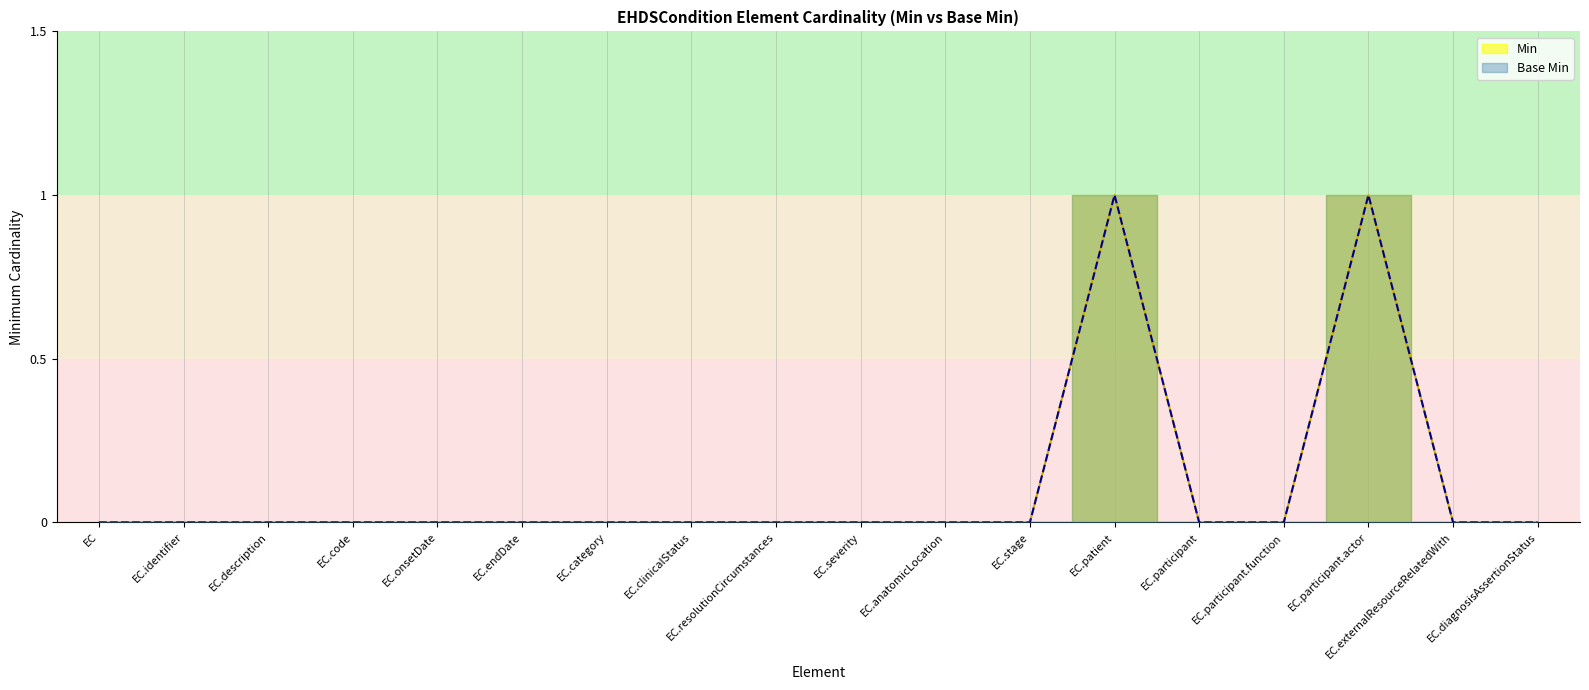

Rank the series at EC.endDate from highest to lowest value.

Min, Base Min